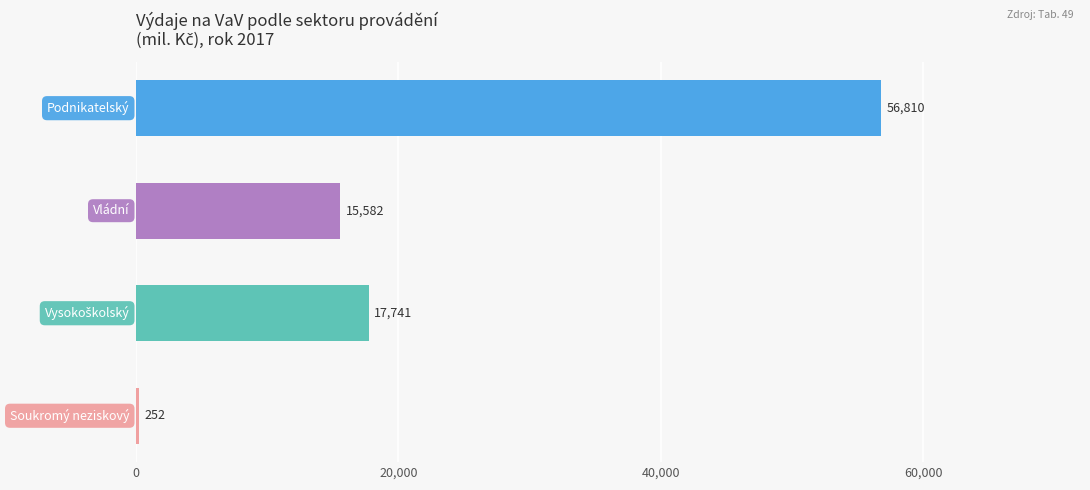

What is the greatest value displayed?

56810.1